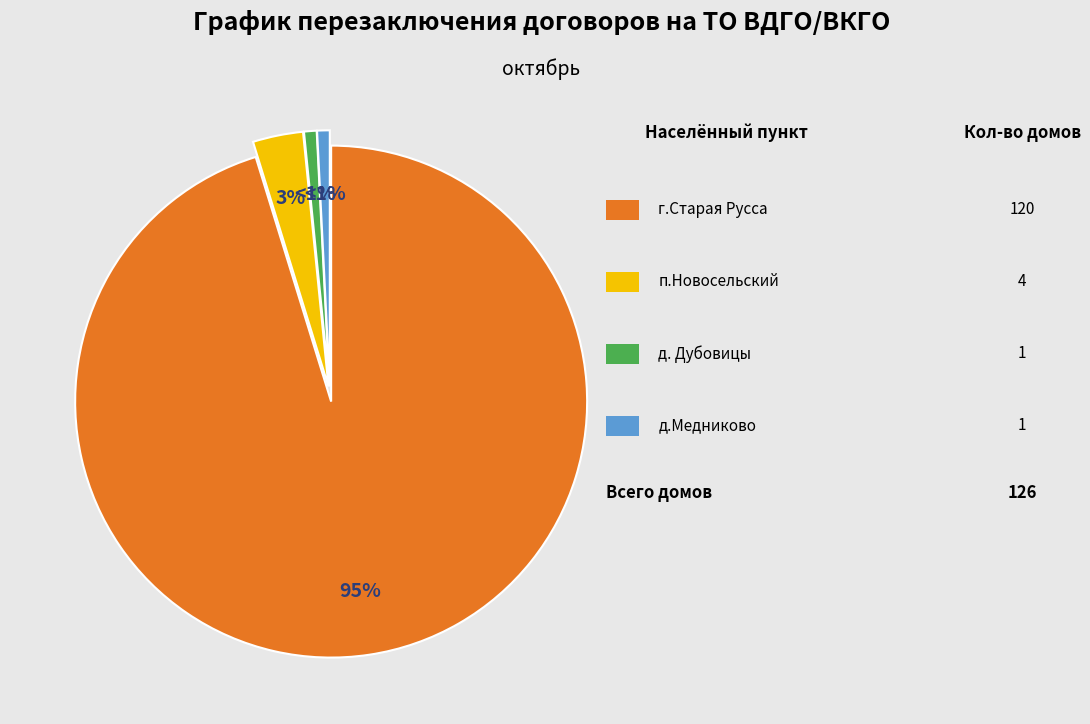

Does any single category account for the majority?

Yes